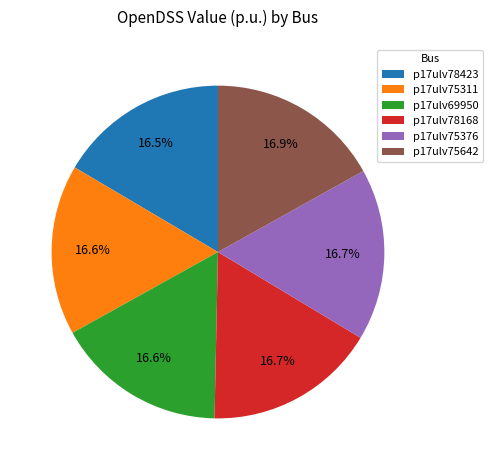

What percentage is NOT represented by p17ulv69950?

83.4%